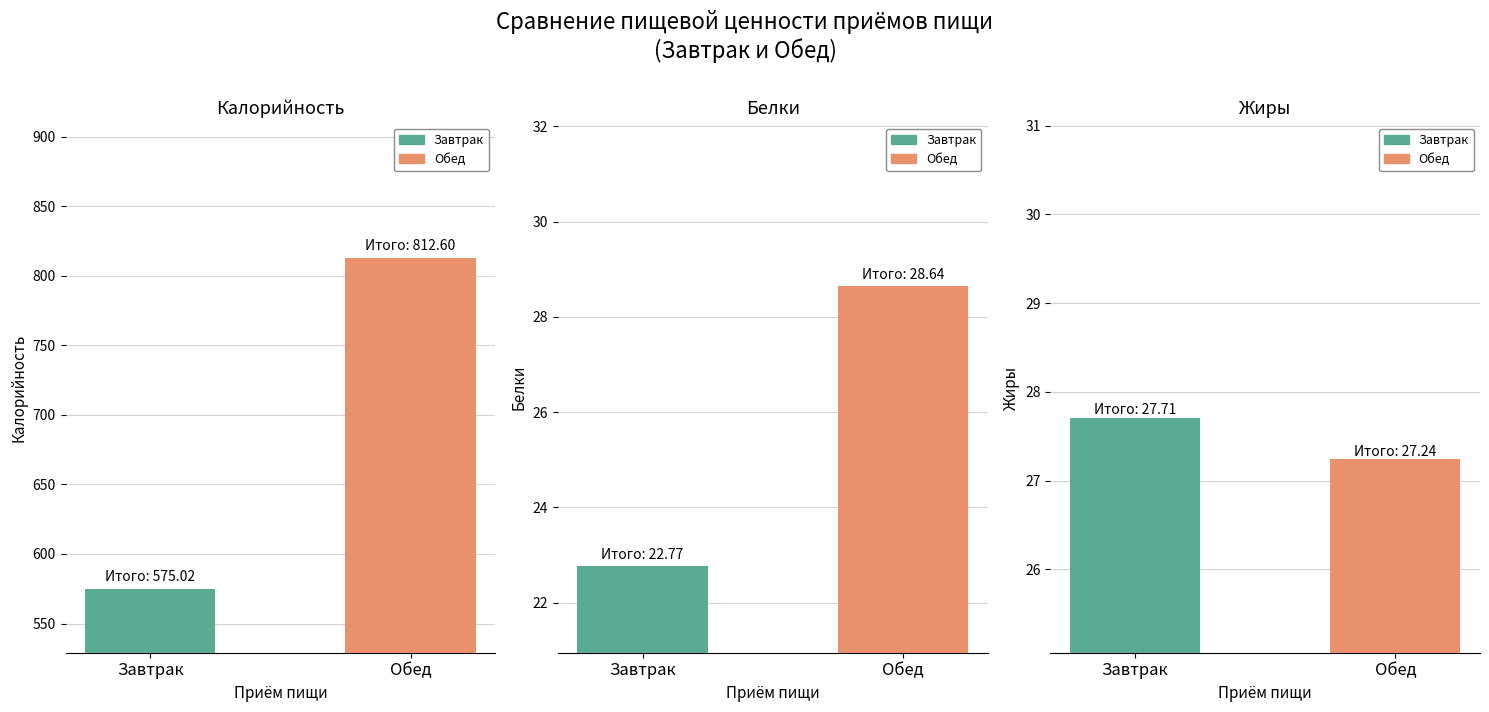

At how many categories does at least one series exceed 563?

2